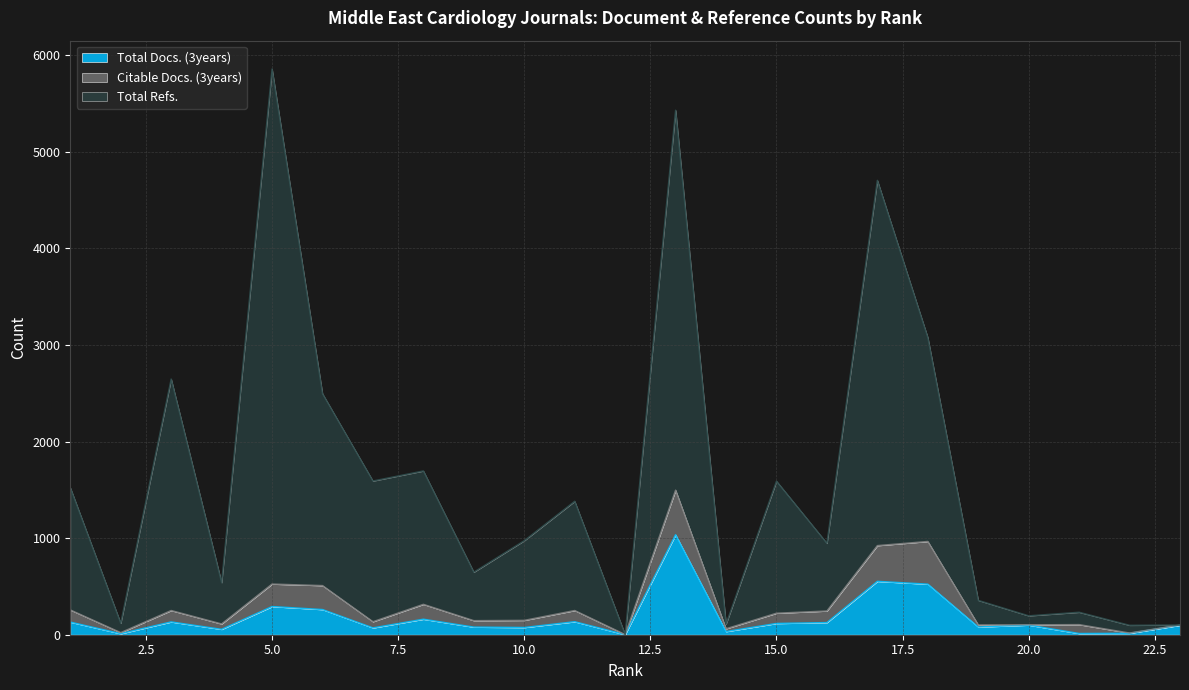

Between 11 and 22, which is larger?

11